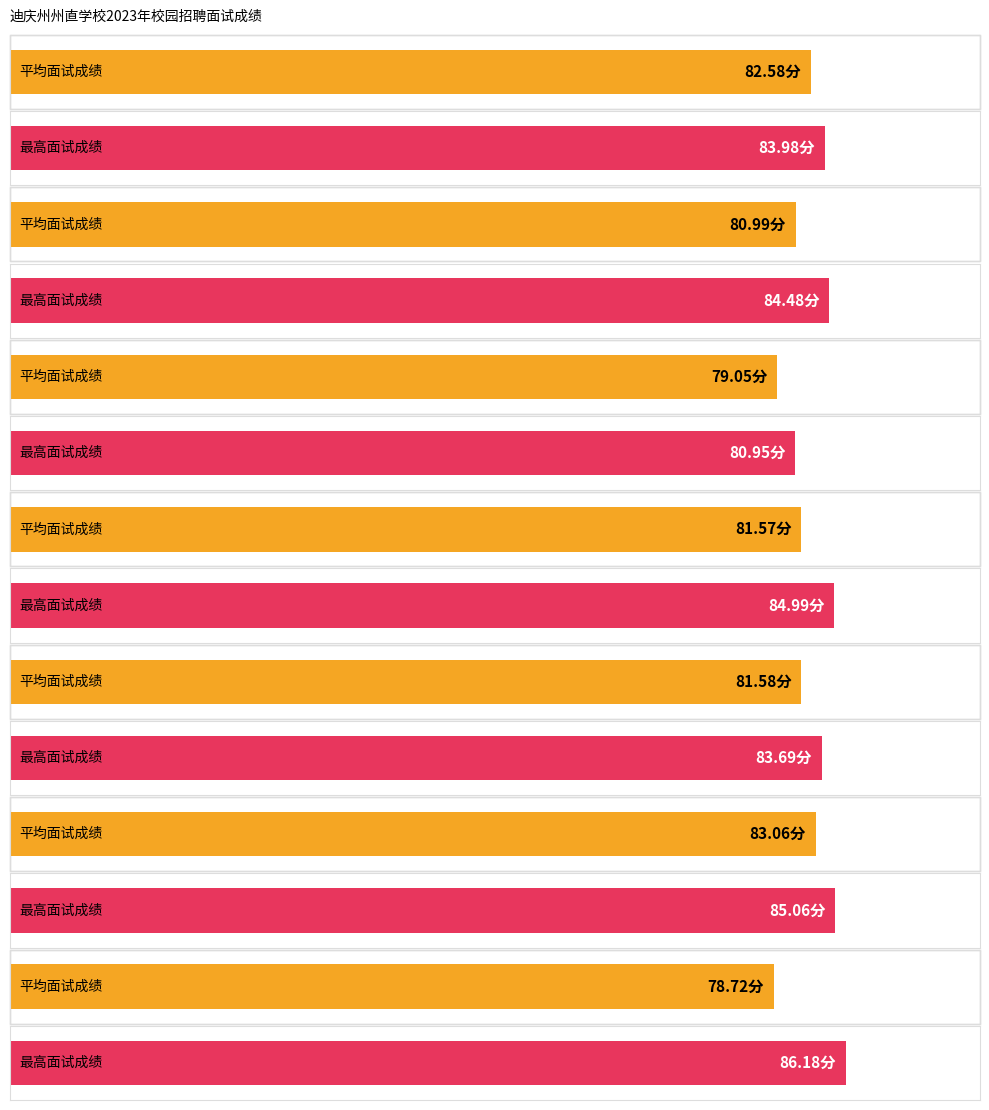

Reading left to right, what are all the values shown in this chart?

平均面试成绩: 82.6	81.0	79.0	81.6	81.6	83.1	78.7
最高面试成绩: 84.0	84.5	81.0	85.0	83.7	85.1	86.2